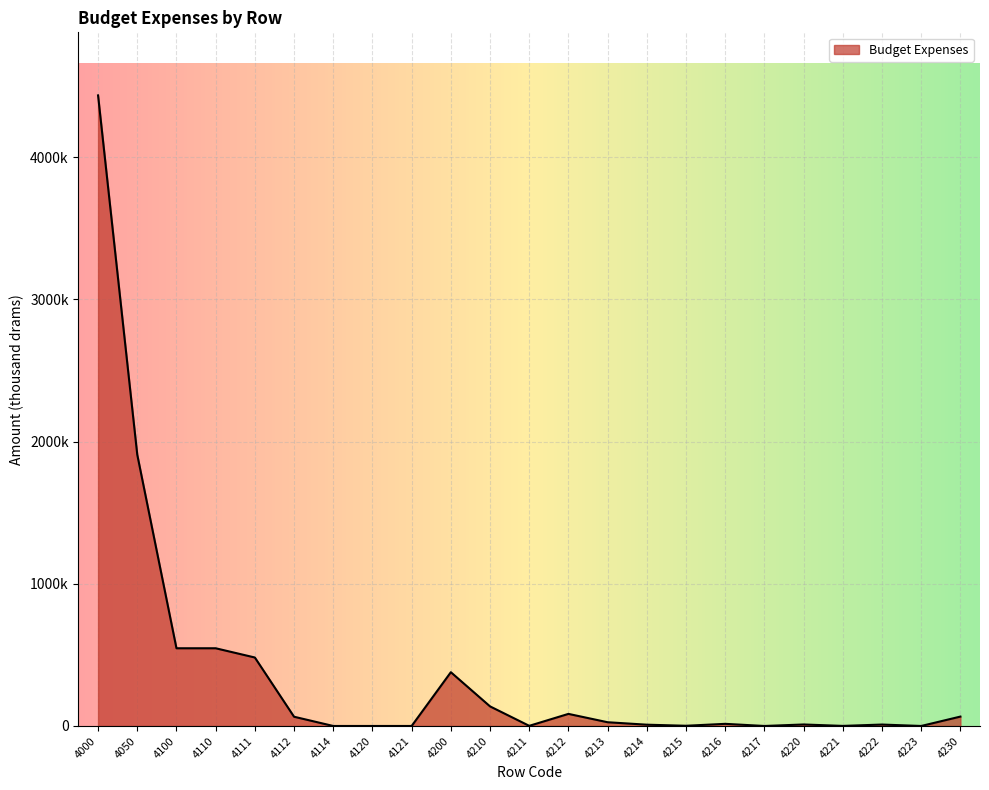

Is this an area chart (filled region under the line)?

Yes